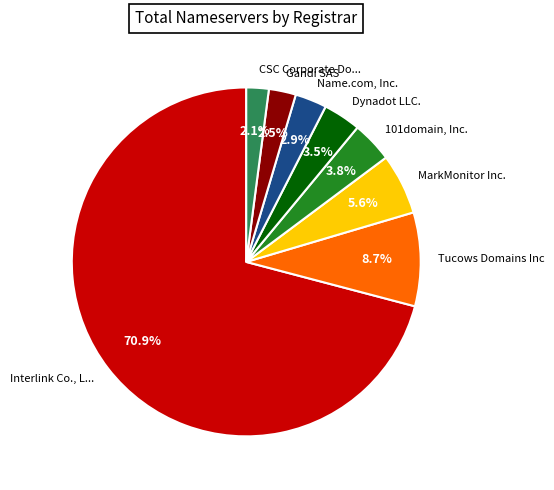

Which category has the biggest portion of the pie?

Interlink Co., L...